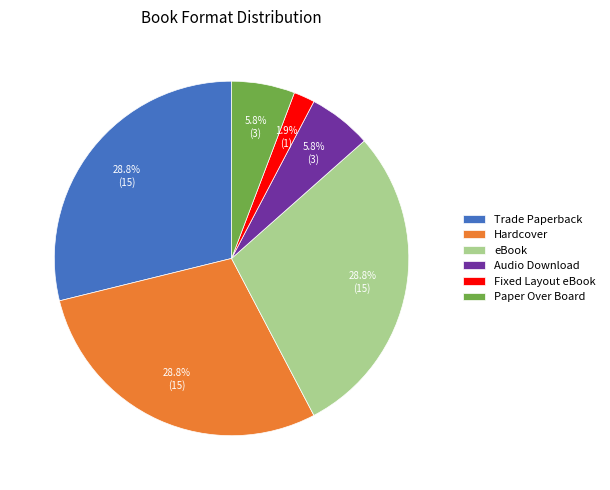

Is Audio Download the majority of the pie?

No